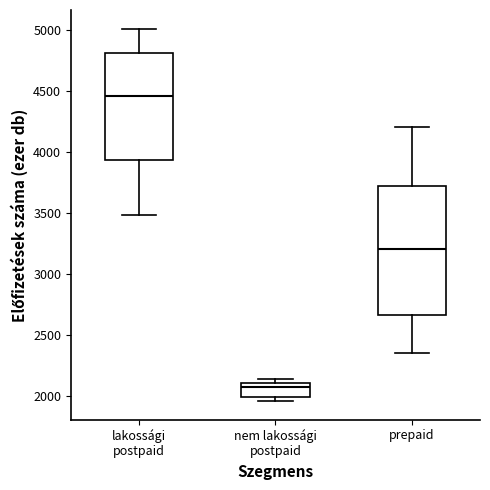

Where does the median line of the box for lakossági postpaid sit on the y-axis? The values are not printed on the chart, so give them approximately, as read against the axis.

4450